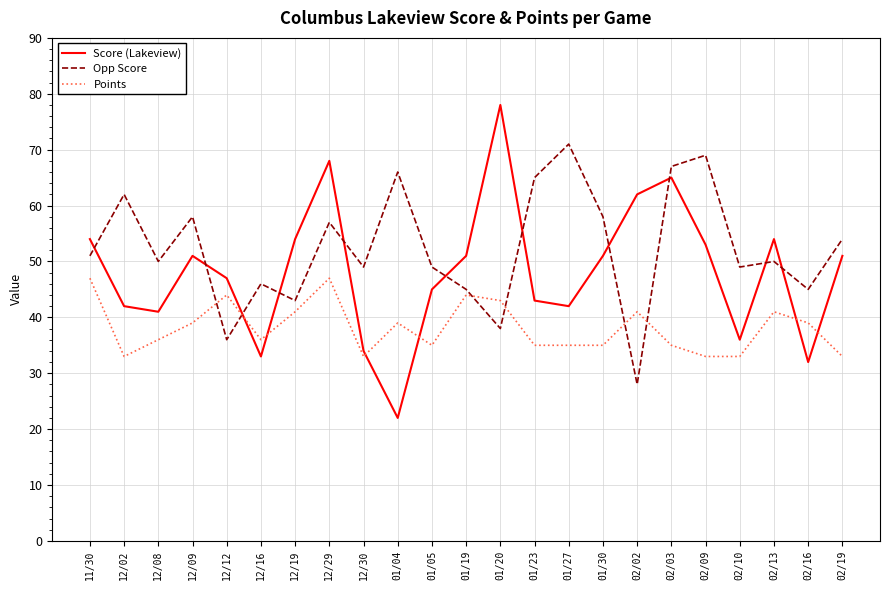

Between 01/30 and 02/03, which series saw the biggest shift?

Score (Lakeview)